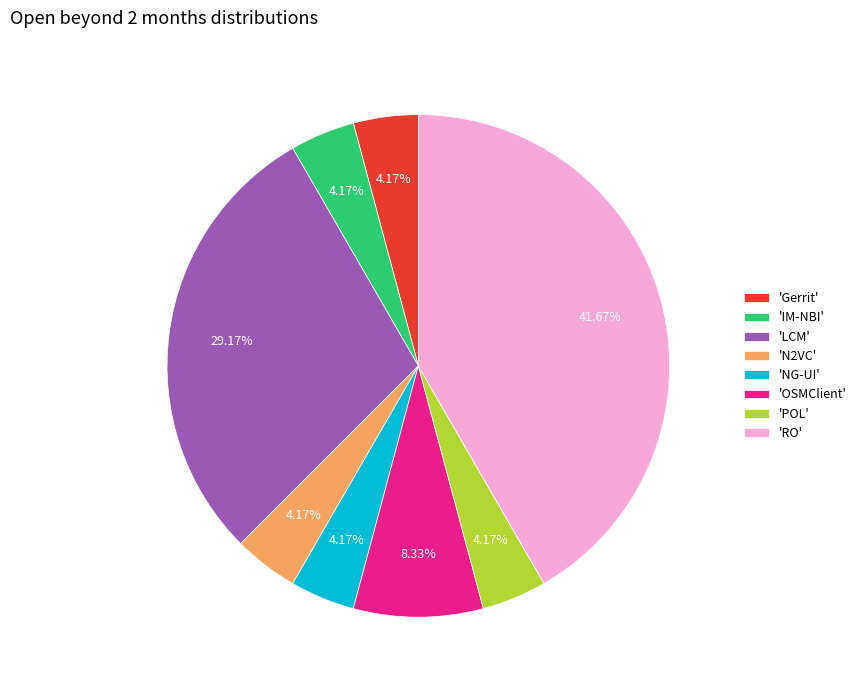

Does 'NG-UI' account for over 50% of the chart?

No